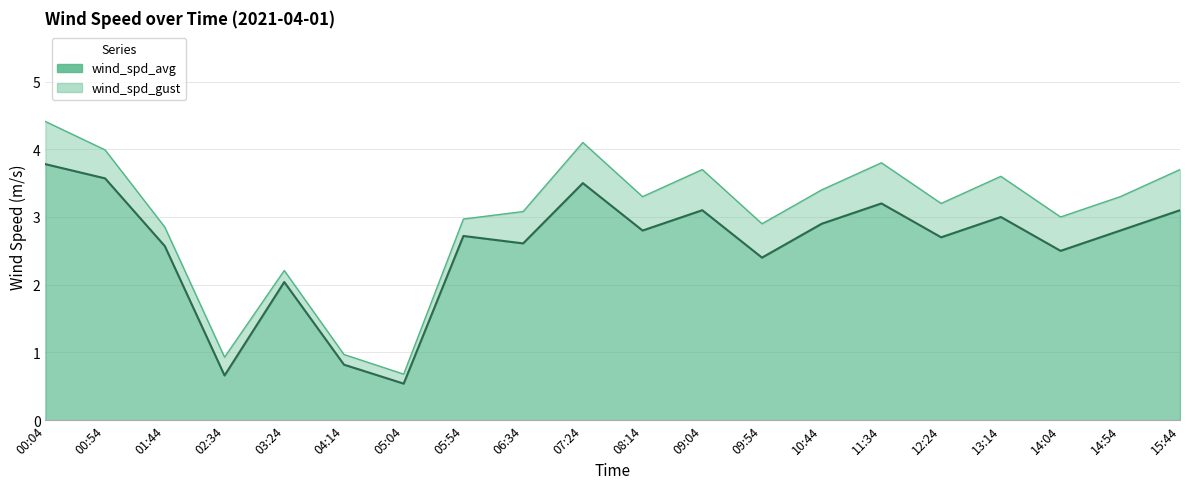

Reading left to right, transcribe all the data shown in this chart.

wind_spd_avg: 3.8	3.6	2.6	0.7	2.0	0.8	0.5	2.7	2.6	3.5	2.8	3.1	2.4	2.9	3.2	2.7	3.0	2.5	2.8	3.1
wind_spd_gust: 4.4	4.0	2.9	0.9	2.2	1.0	0.7	3.0	3.1	4.1	3.3	3.7	2.9	3.4	3.8	3.2	3.6	3.0	3.3	3.7